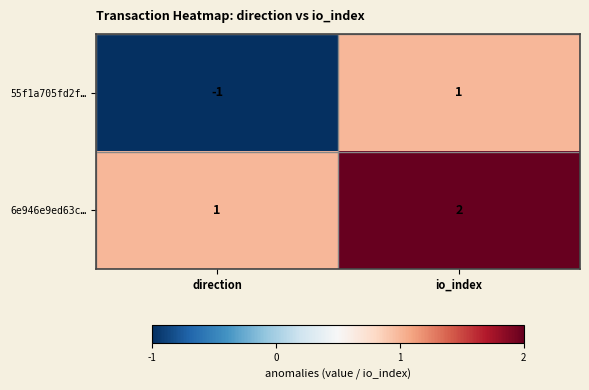

At io_index, list the series in order from smallest to largest.

55f1a705fd2f…, 6e946e9ed63c…